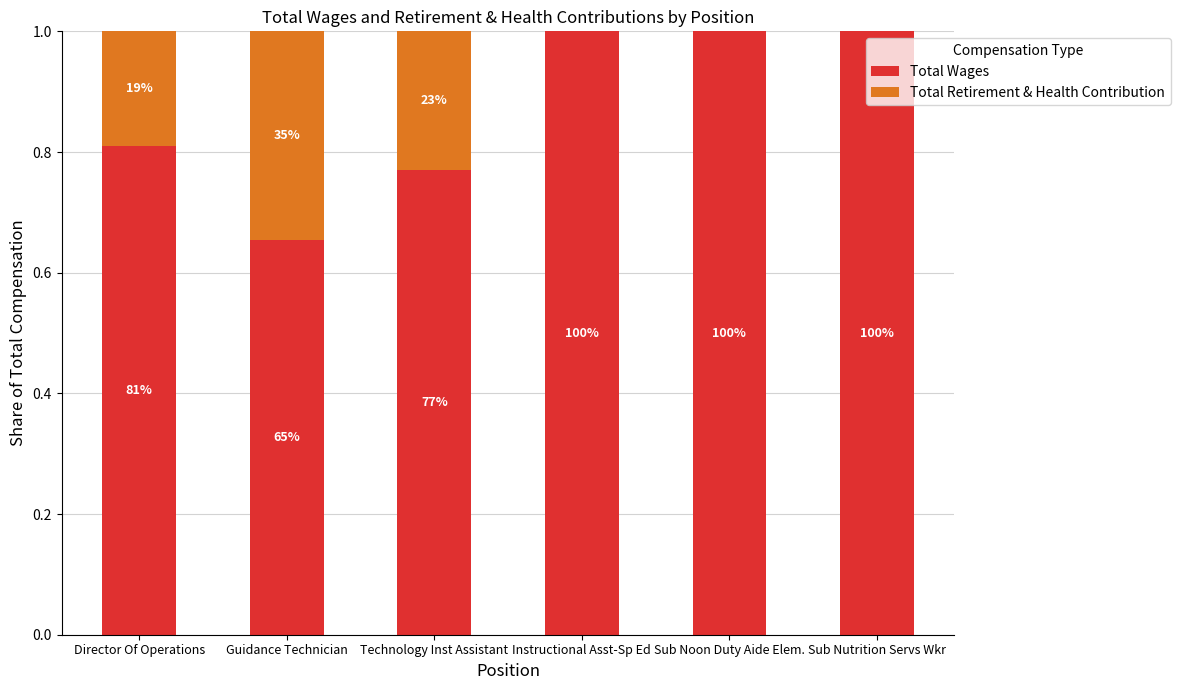

List the series in order of their overall mean, highest first.

Total Wages, Total Retirement & Health Contribution